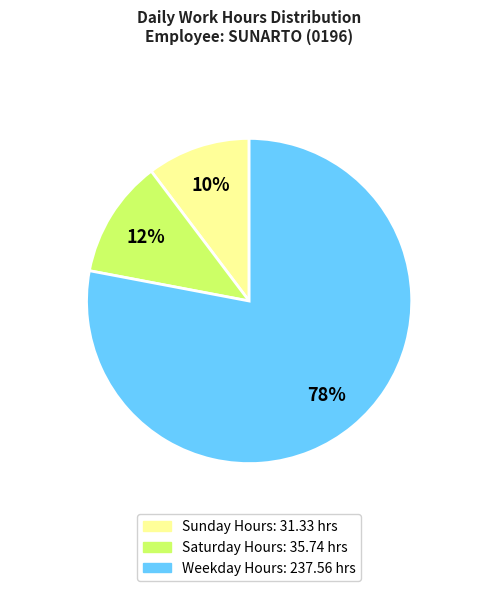

Is there any slice that represents more than half of the pie?

Yes